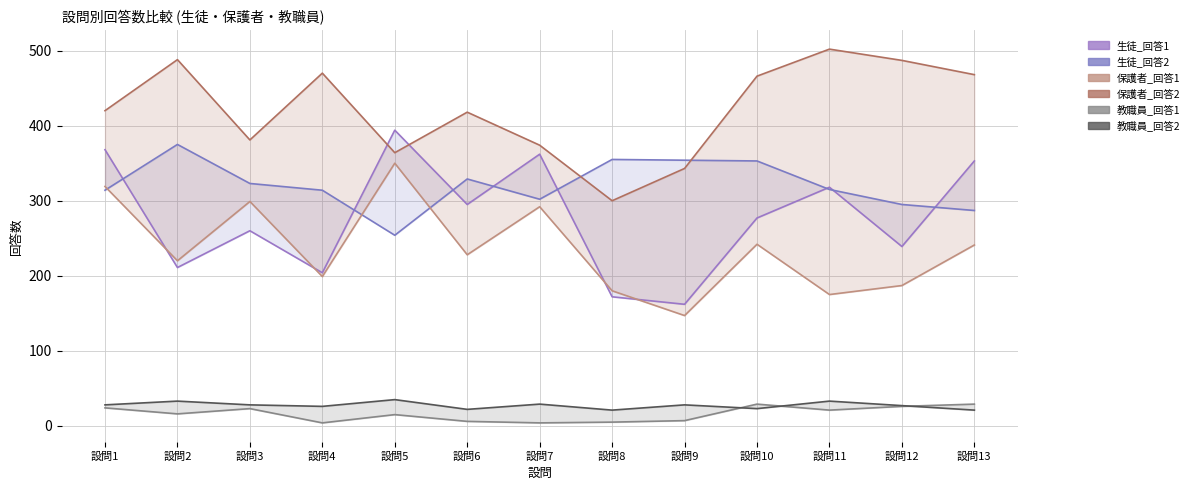

At which category does the chart reach its minimum across all series?

設問4